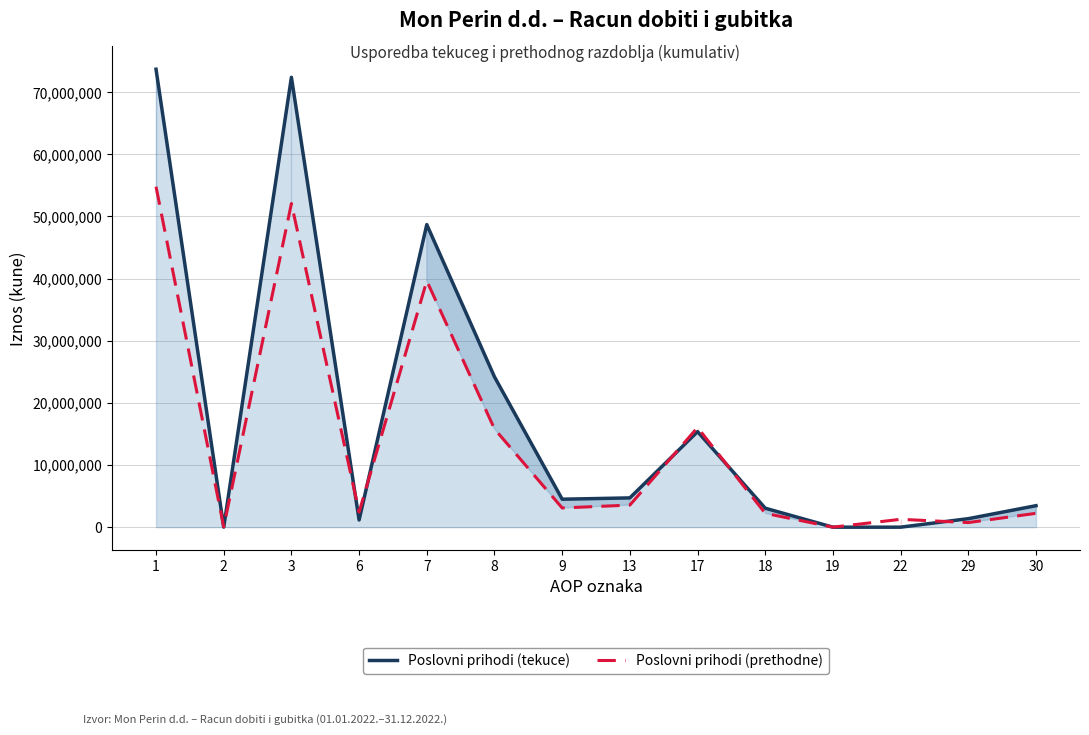

How many data points in Poslovni prihodi (prethodne) are above 3091251?

6